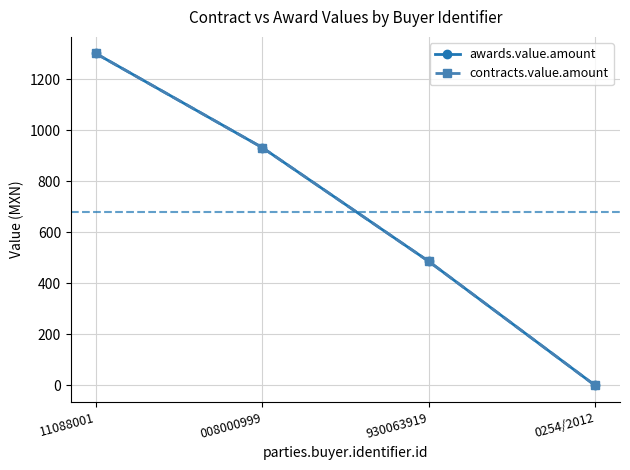

What is the sum of the contracts.value.amount values at 0254/2012 and 930063919?

486.0